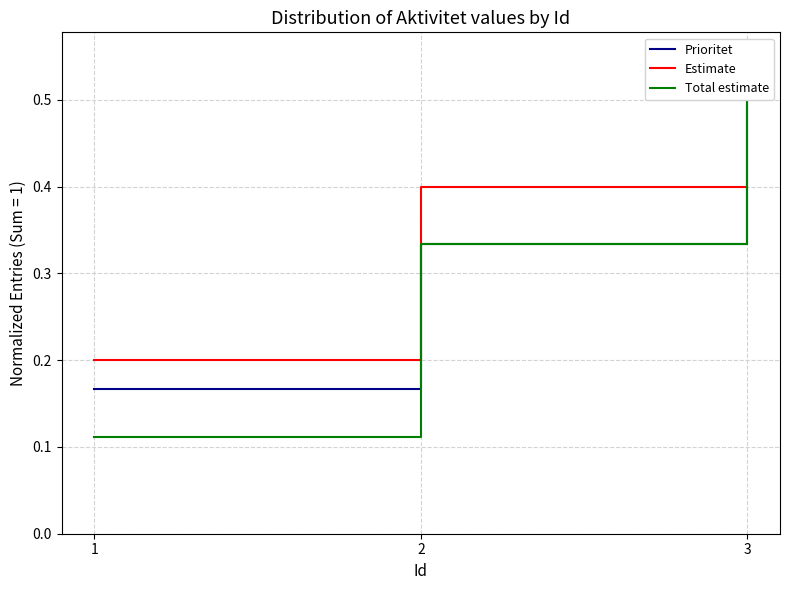

Does the chart display data point markers on the line(s)?

No